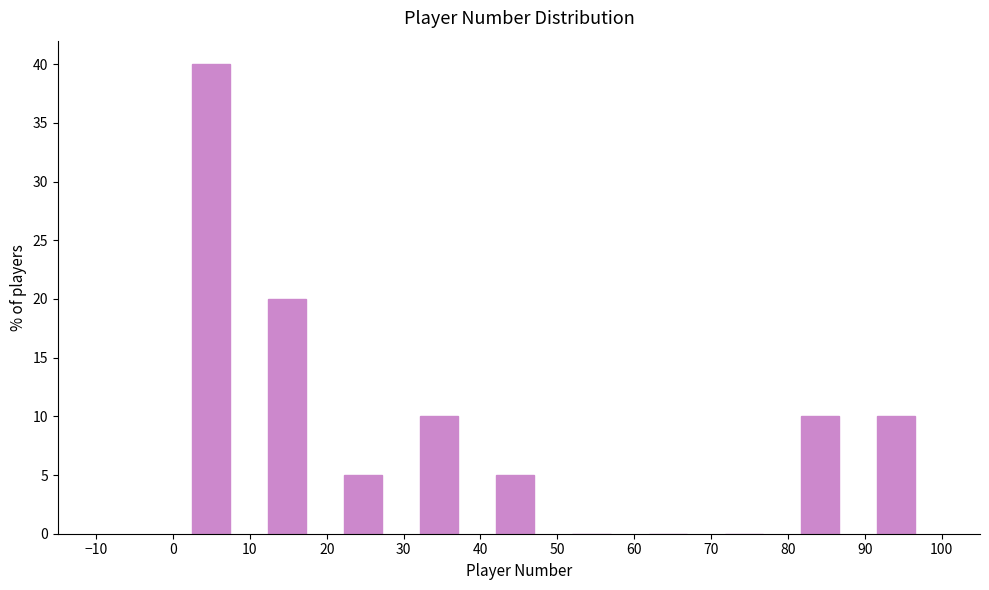

Reading left to right, transcribe this chart: for each bar, give the range it covers on the x-axis and its height. Neither the bar edges nor the heights are printed on the chart, so give them approximately, as read against the axes.

0.0 to 9.9: 40
9.9 to 19.8: 20
19.8 to 29.7: 5
29.7 to 39.6: 10
39.6 to 49.5: 5
49.5 to 59.4: 0
59.4 to 69.3: 0
69.3 to 79.2: 0
79.2 to 89.1: 10
89.1 to 99.0: 10